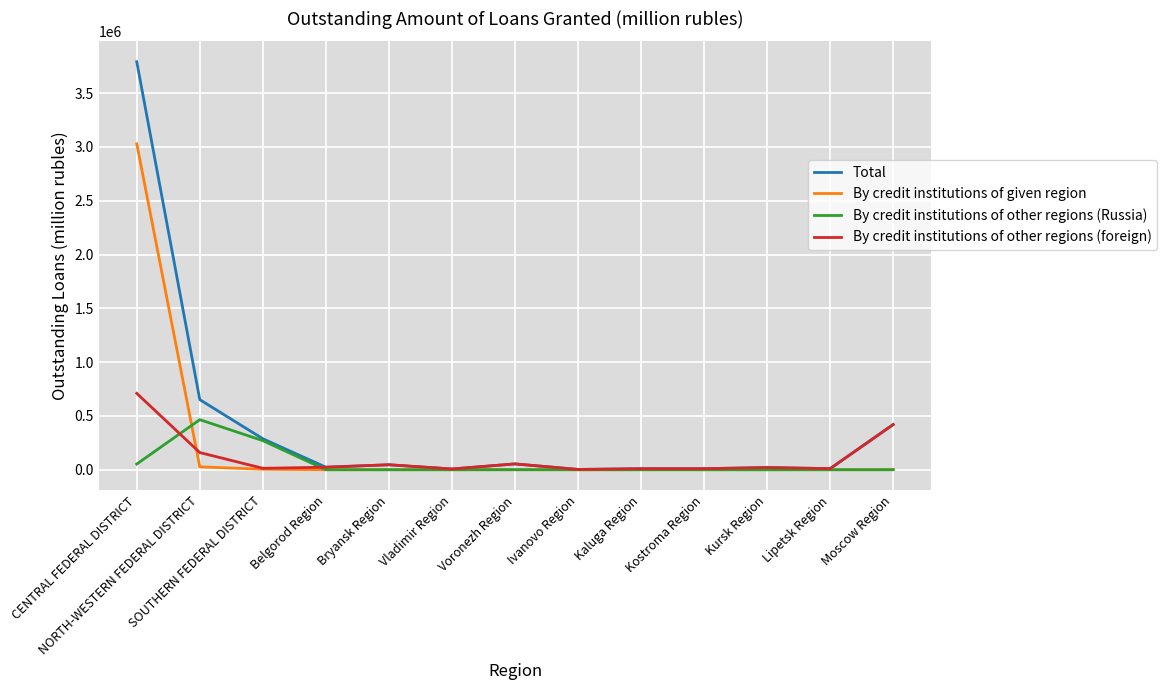

What is the difference between the highest and lowest values at Vladimir Region?

6934